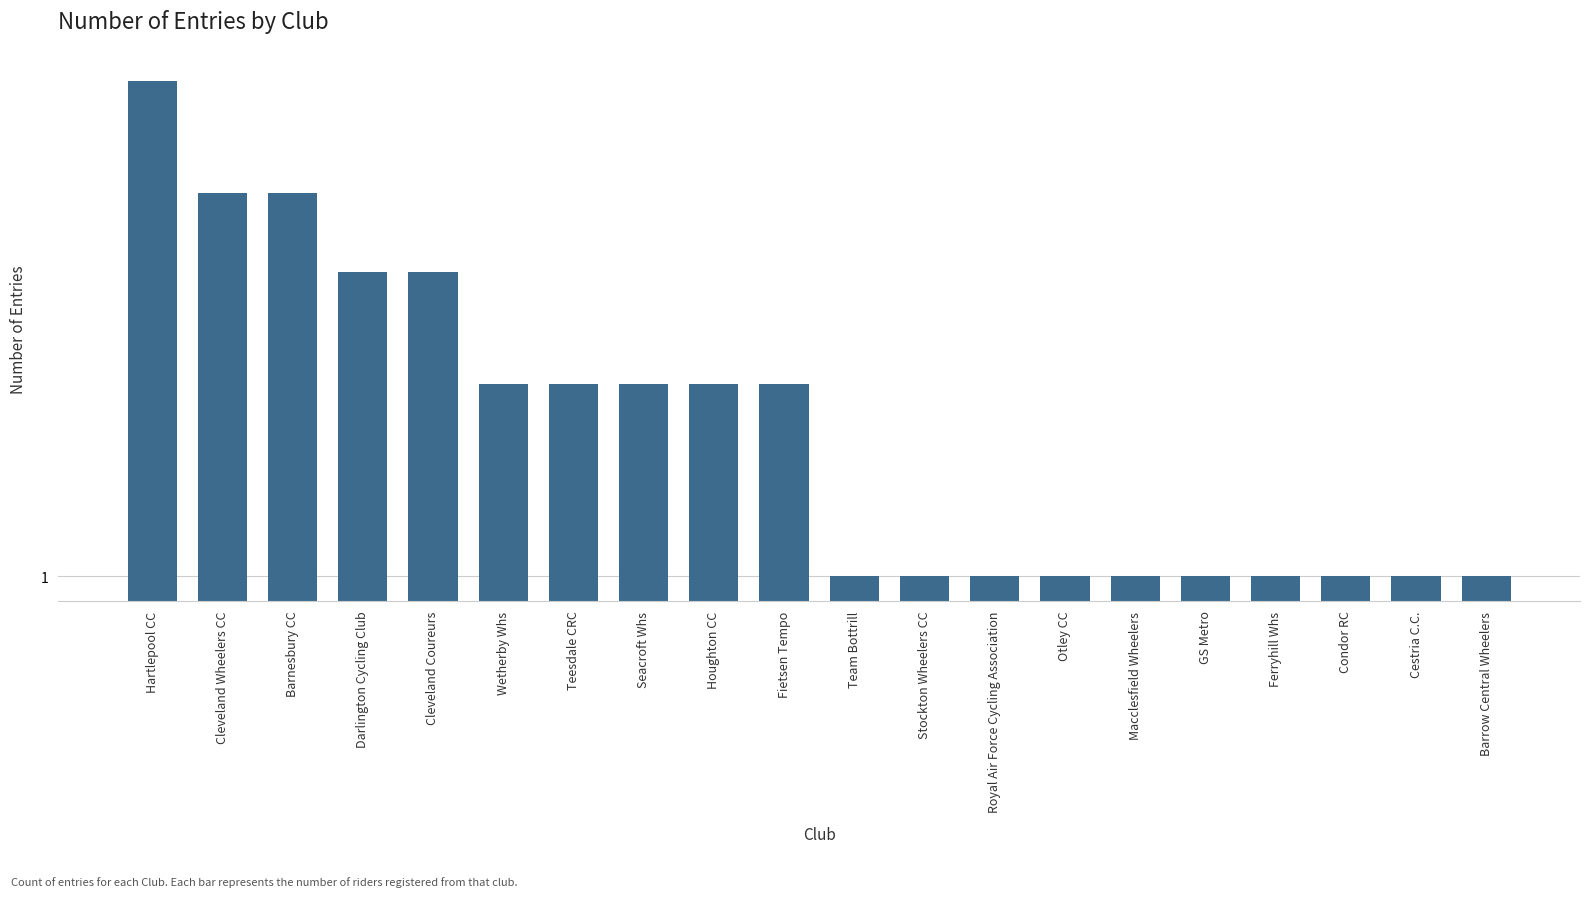

Which category has the lowest value across all series?

Team Bottrill